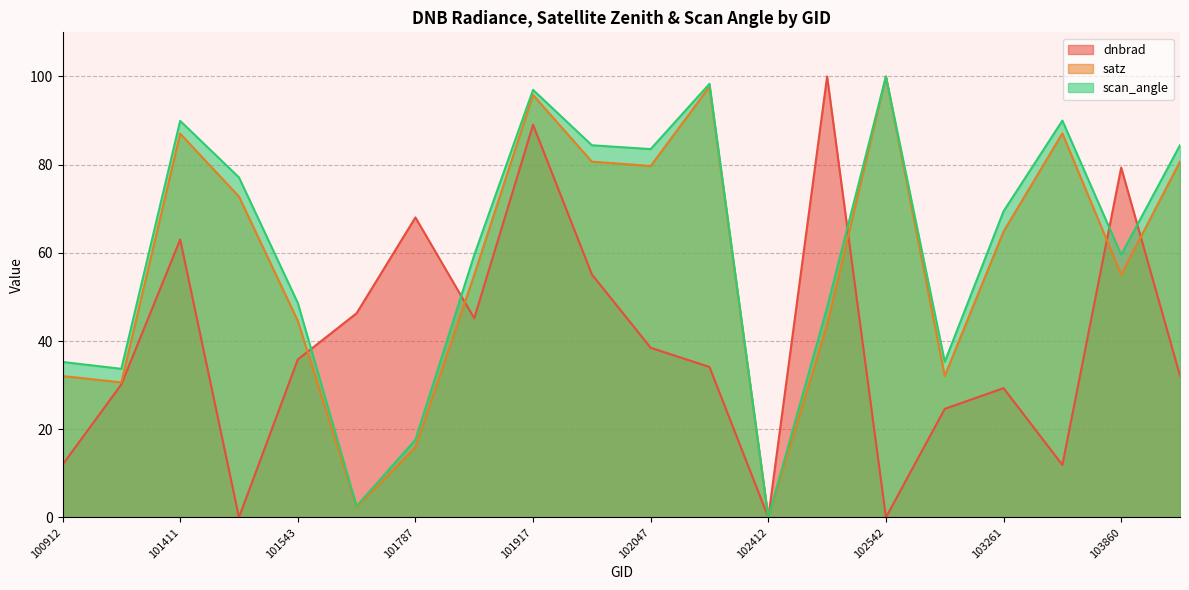

Is it true that dnbrad equals 19.7 at 101163?

False